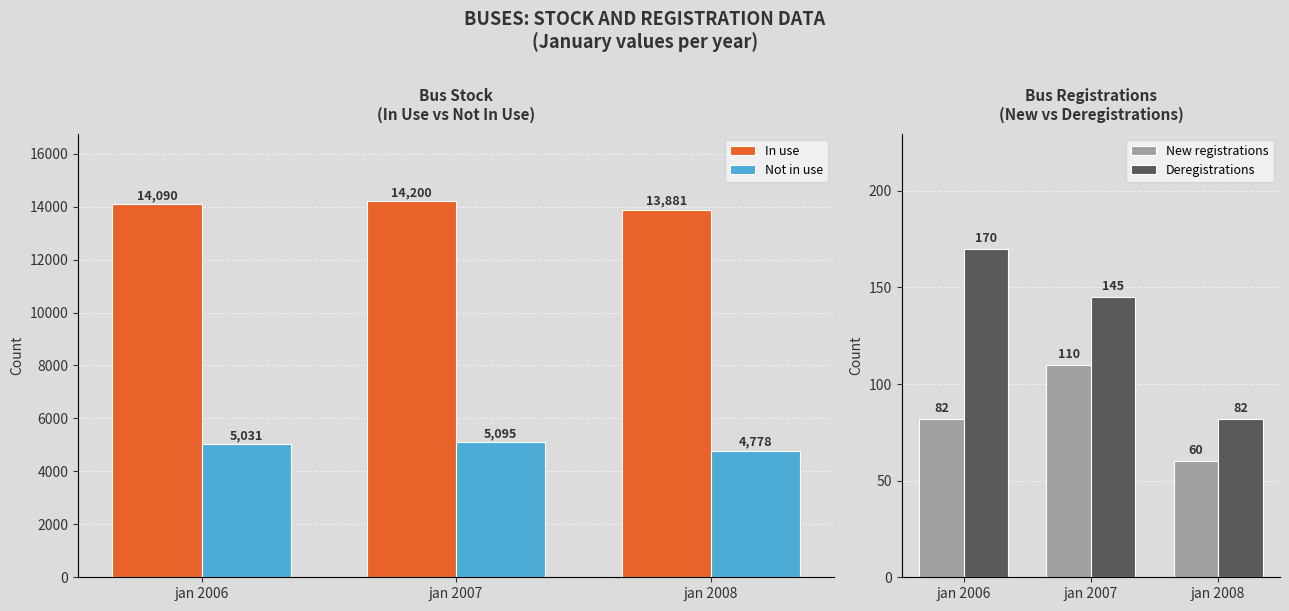

Reading left to right, extract all data points from this chart.

In use: 14090	14200	13881
Not in use: 5031	5095	4778
New registrations: 82	110	60
Deregistrations: 170	145	82